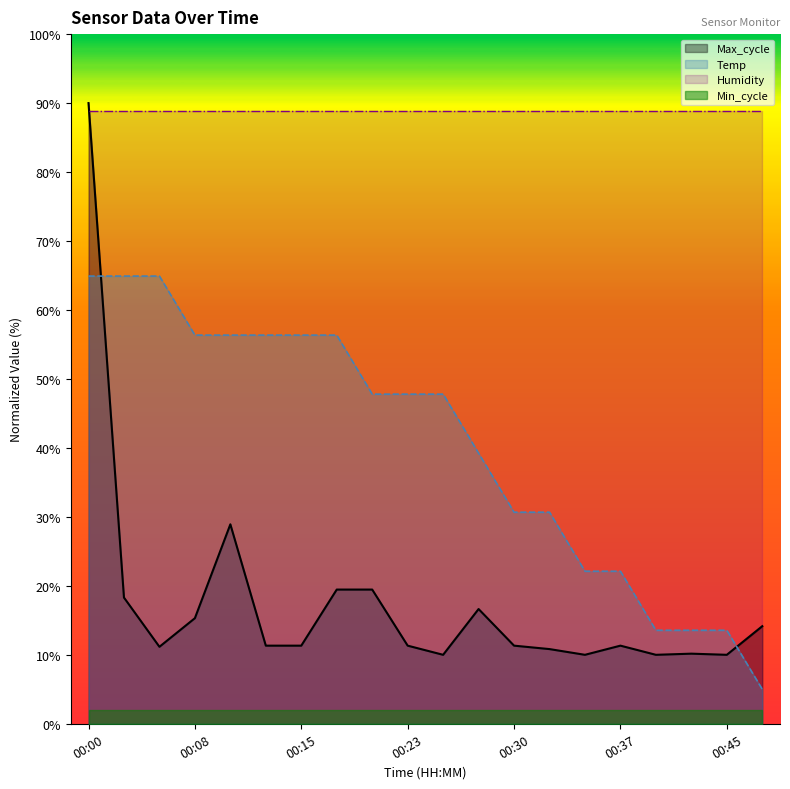

True or false: Max_cycle and Temp intersect in this chart.

True